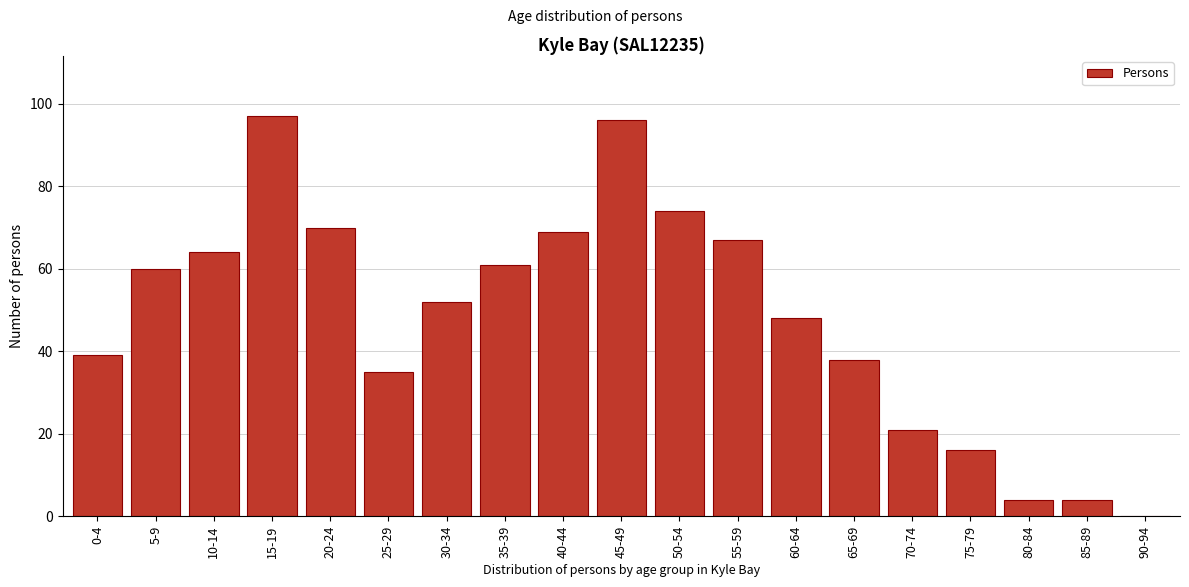

What is the greatest value displayed?

97